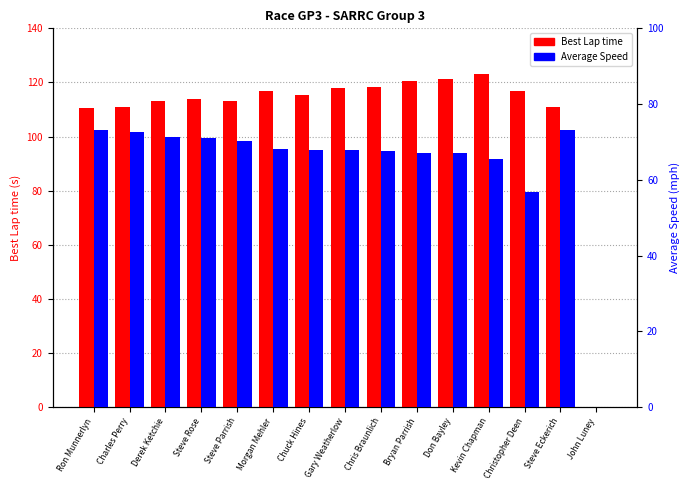

Reading right to left, list all the values displayed in this chart.

Best Lap time: John Luney=0.0	Steve Eckerich=110.9	Christopher Deen=116.8	Kevin Chapman=123.2	Don Bayley=121.1	Bryan Parrish=120.5	Chris Braunlich=118.4	Gary Weatherlow=117.8	Chuck Hines=115.5	Morgan Mehler=117.0	Steve Parrish=113.1	Steve Rose=113.7	Derek Ketchie=113.2	Charles Perry=110.8	Ron Munnerlyn=110.7
Average Speed: John Luney=0.0	Steve Eckerich=73.2	Christopher Deen=56.8	Kevin Chapman=65.6	Don Bayley=67.0	Bryan Parrish=67.1	Chris Braunlich=67.6	Gary Weatherlow=67.8	Chuck Hines=67.8	Morgan Mehler=68.2	Steve Parrish=70.3	Steve Rose=71.1	Derek Ketchie=71.3	Charles Perry=72.7	Ron Munnerlyn=73.1